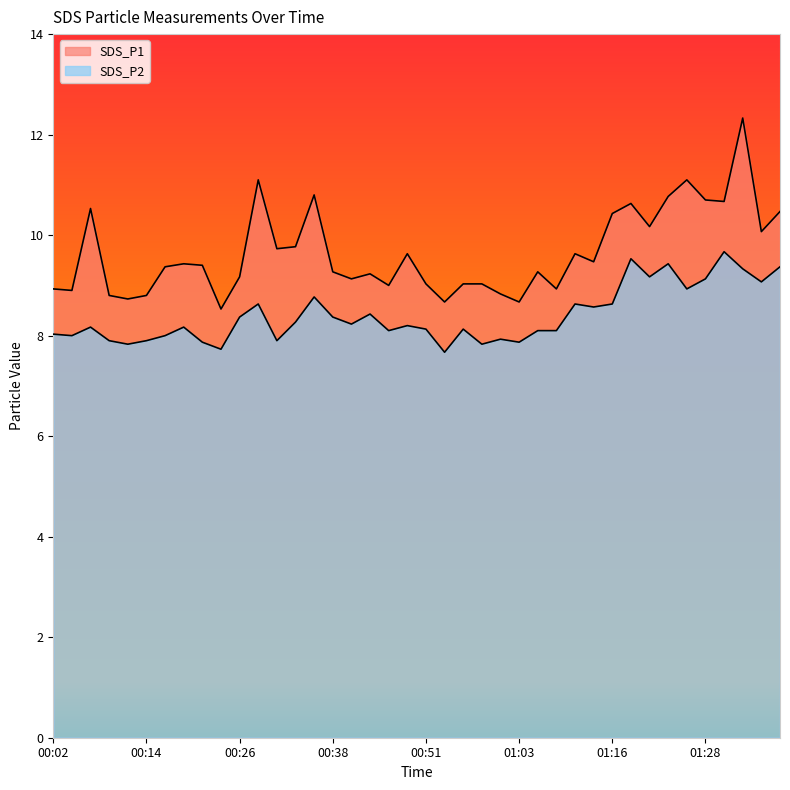

Reading left to right, what are all the values shown in this chart?

SDS_P1: 8.9	8.9	10.5	8.8	8.7	8.8	9.4	9.4	9.4	8.5	9.2	11.1	9.7	9.8	10.8	9.3	9.1	9.2	9.0	9.6	9.0	8.7	9.0	9.0	8.8	8.7	9.3	8.9	9.6	9.5	10.4	10.6	10.2	10.8	11.1	10.7	10.7	12.3	10.1	10.5
SDS_P2: 8.0	8.0	8.2	7.9	7.8	7.9	8.0	8.2	7.9	7.7	8.4	8.6	7.9	8.3	8.8	8.4	8.2	8.4	8.1	8.2	8.1	7.7	8.1	7.8	7.9	7.9	8.1	8.1	8.6	8.6	8.6	9.5	9.2	9.4	8.9	9.1	9.7	9.3	9.1	9.4